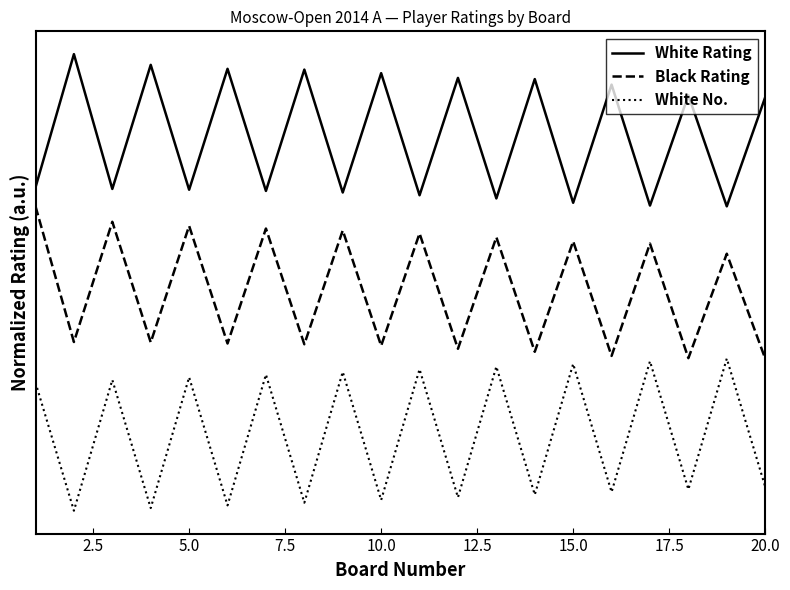

True or false: White Rating and White No. intersect in this chart.

False